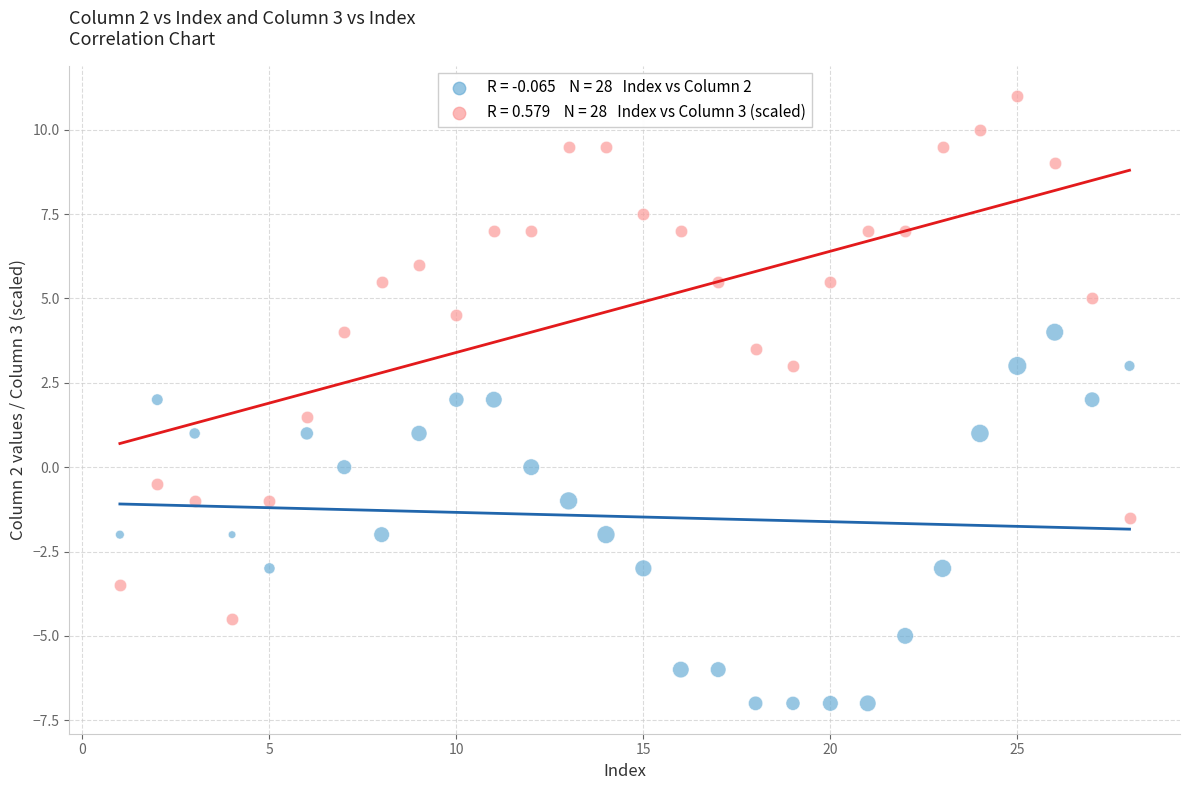

Across all data points, what is the range of X values (max minus min)?

27.0